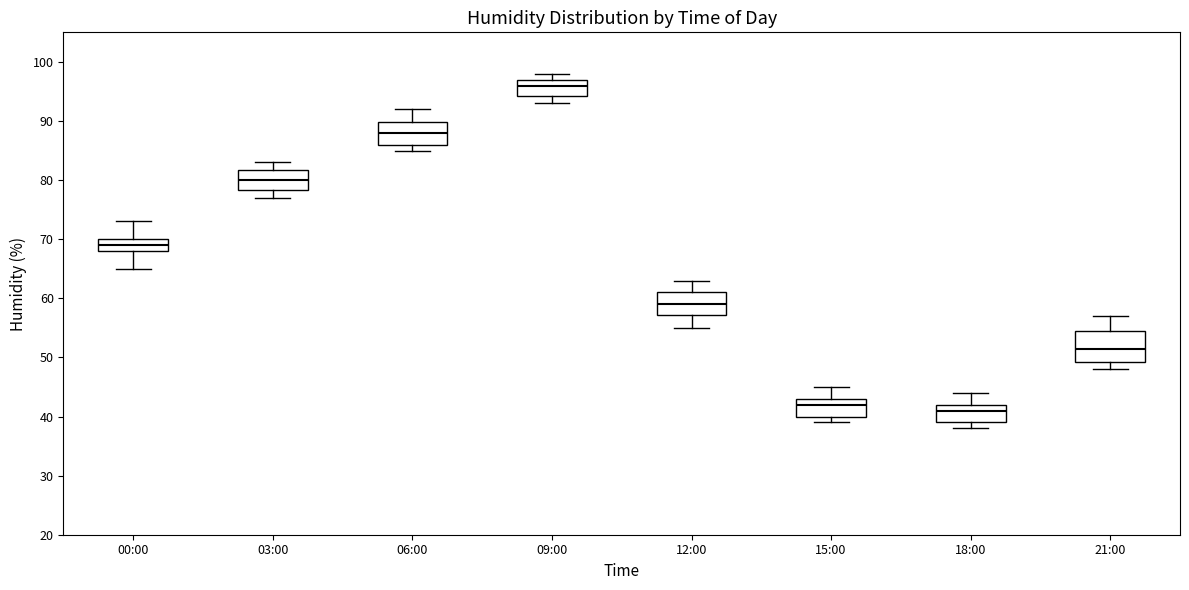

Which box has the highest median line?

09:00